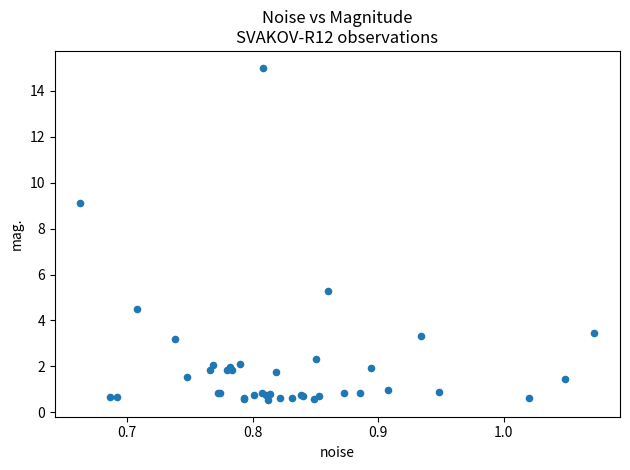

What Y value in the scatter plot is closest to 7?

5.3